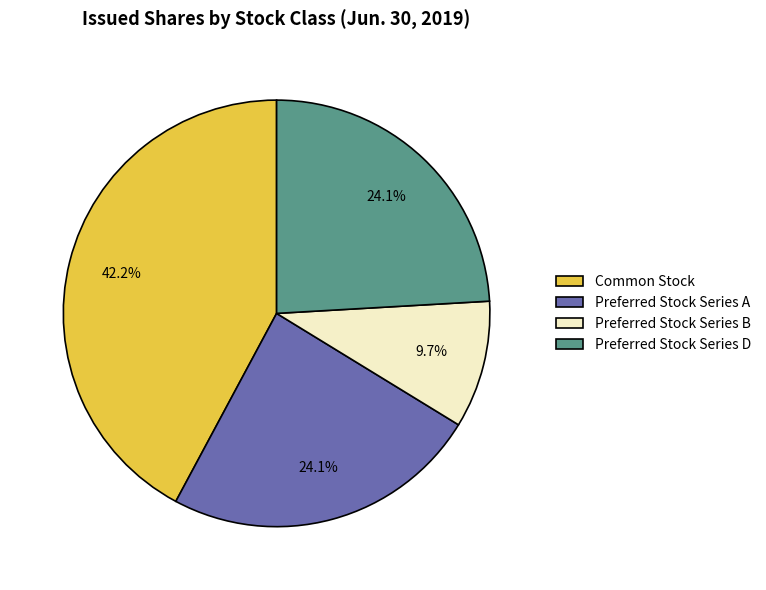

Which category has the biggest portion of the pie?

Common Stock